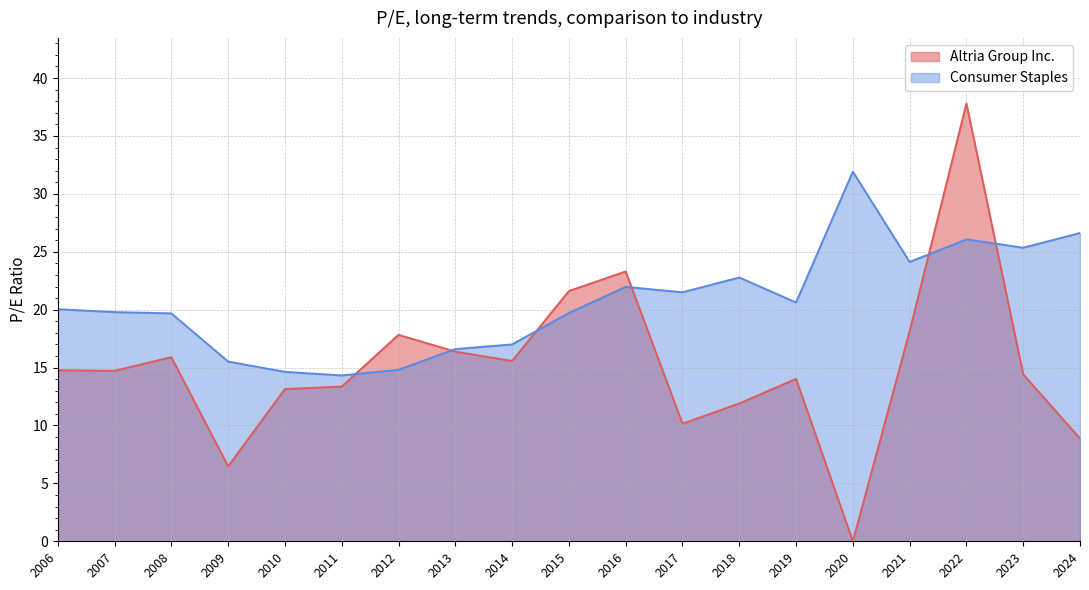

True or false: Consumer Staples has a value of 20.6 at 2019.

True